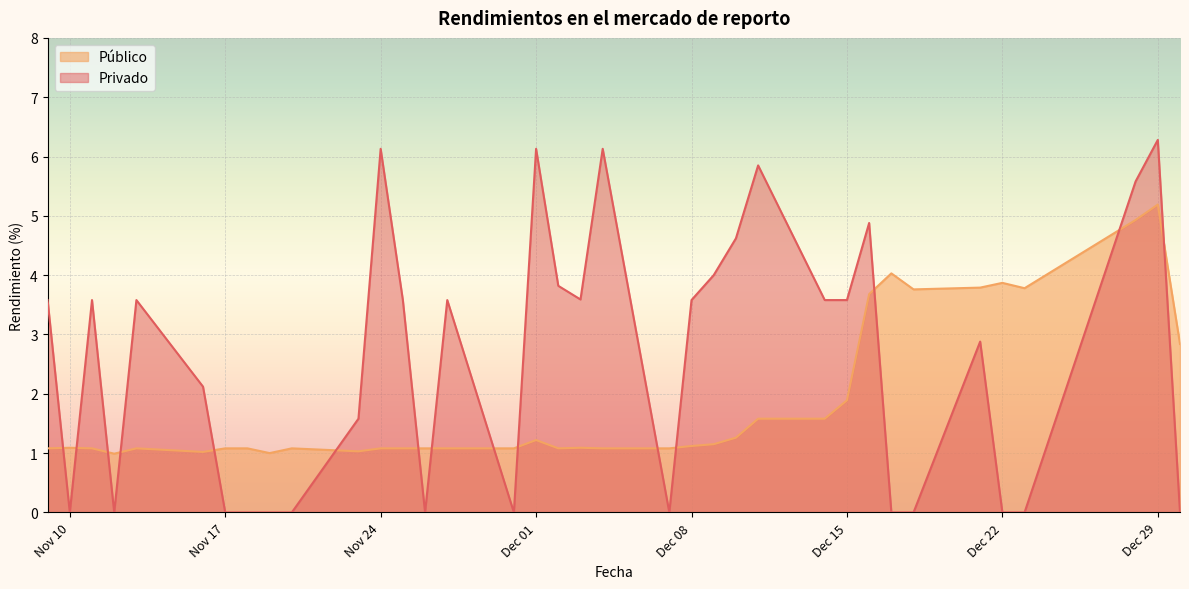

Does the chart display data point markers on the line(s)?

No